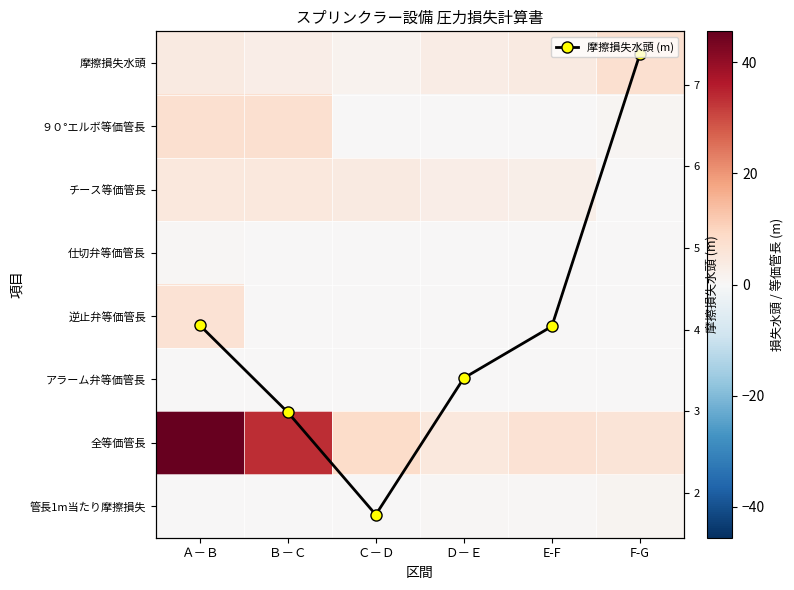

True or false: 摩擦損失水頭 (m) has more than 0 interior local peaks.

False